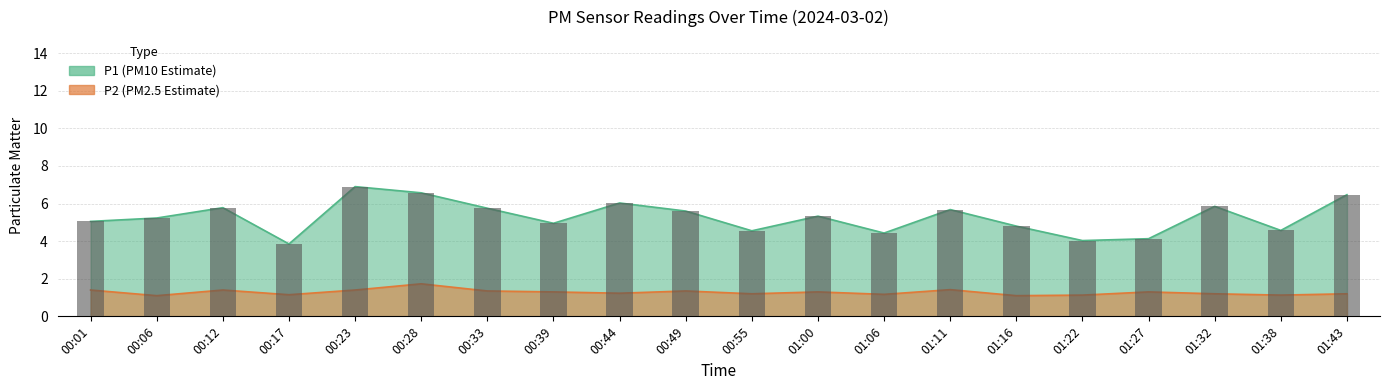

What is the change in value from 00:17 to 01:27?

+0.3